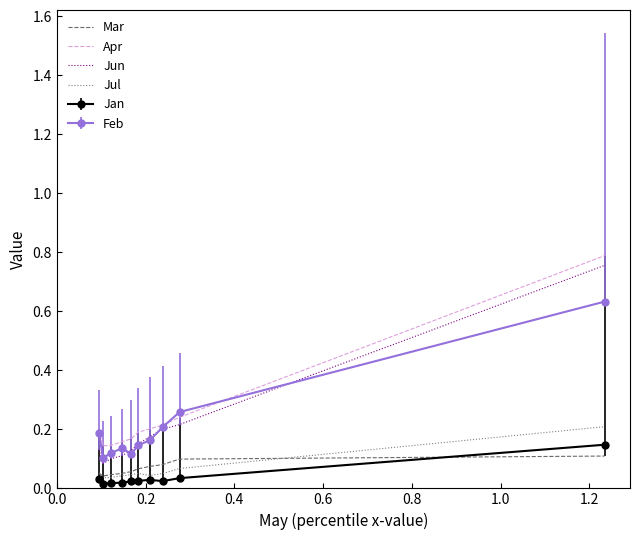

True or false: Feb and Jul intersect in this chart.

False